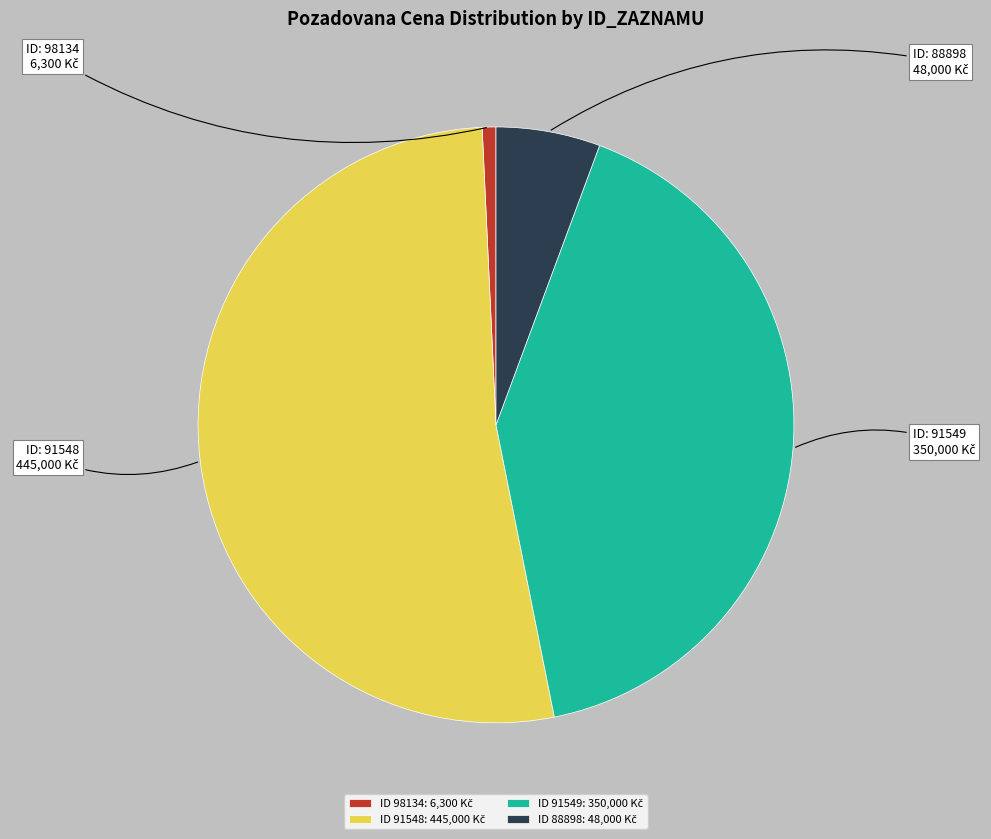

Is there any slice that represents more than half of the pie?

Yes